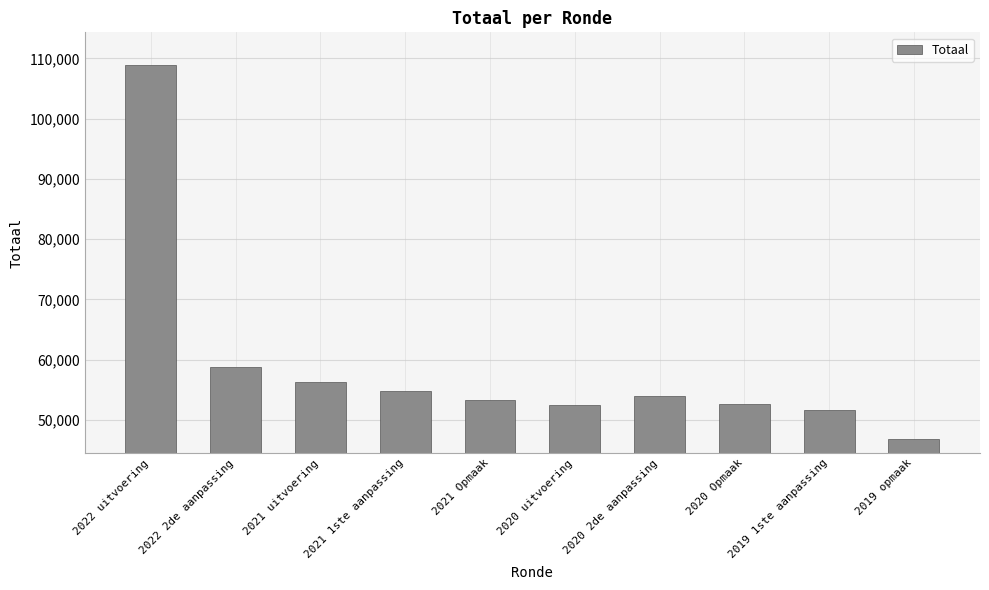

What is the label of the 7th bar from the left?

2020 2de aanpassing